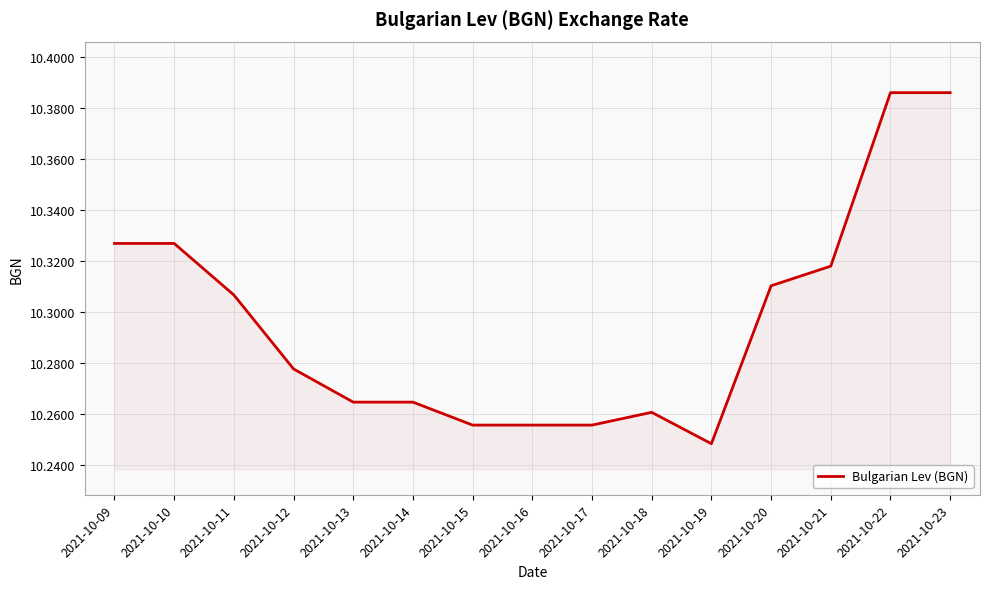

Where is the data nearest to the value 10?

2021-10-19